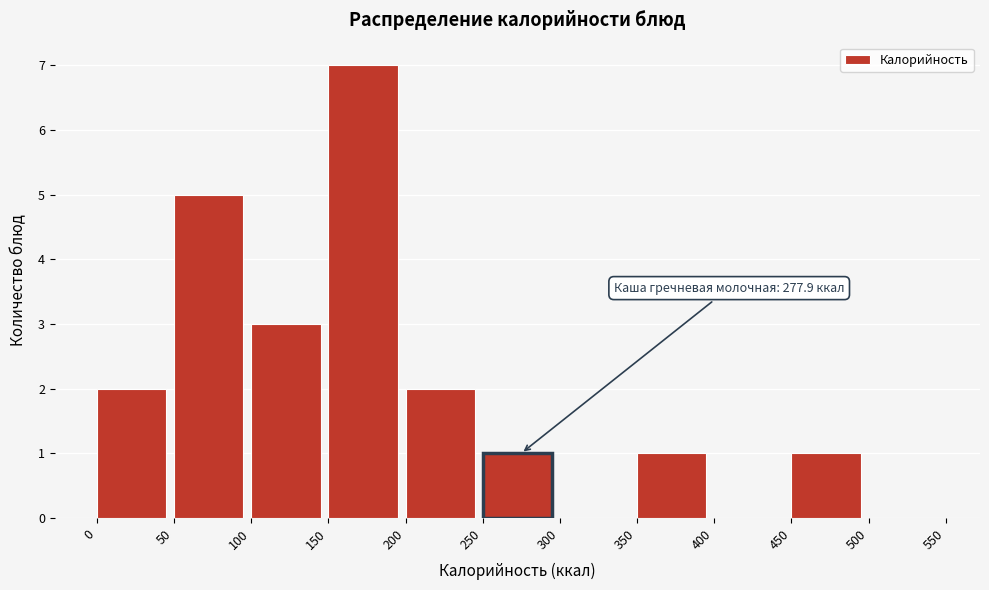

Which range on the x-axis has the tallest bar?

150 to 200